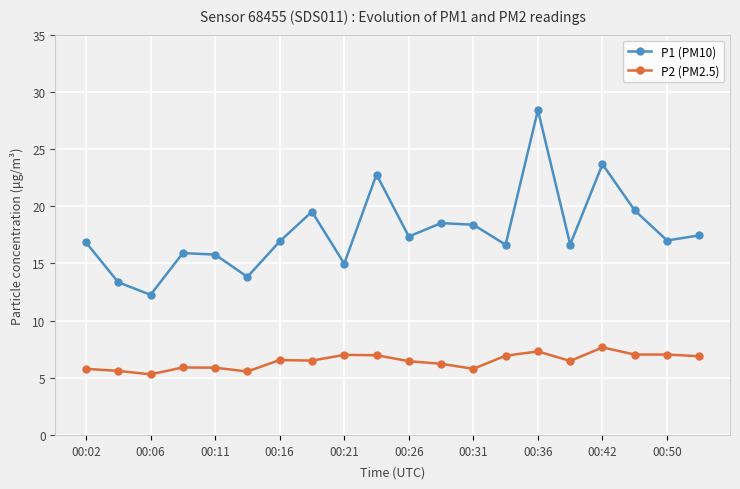

How many interior local peaks does the P1 (PM10) series have?

6